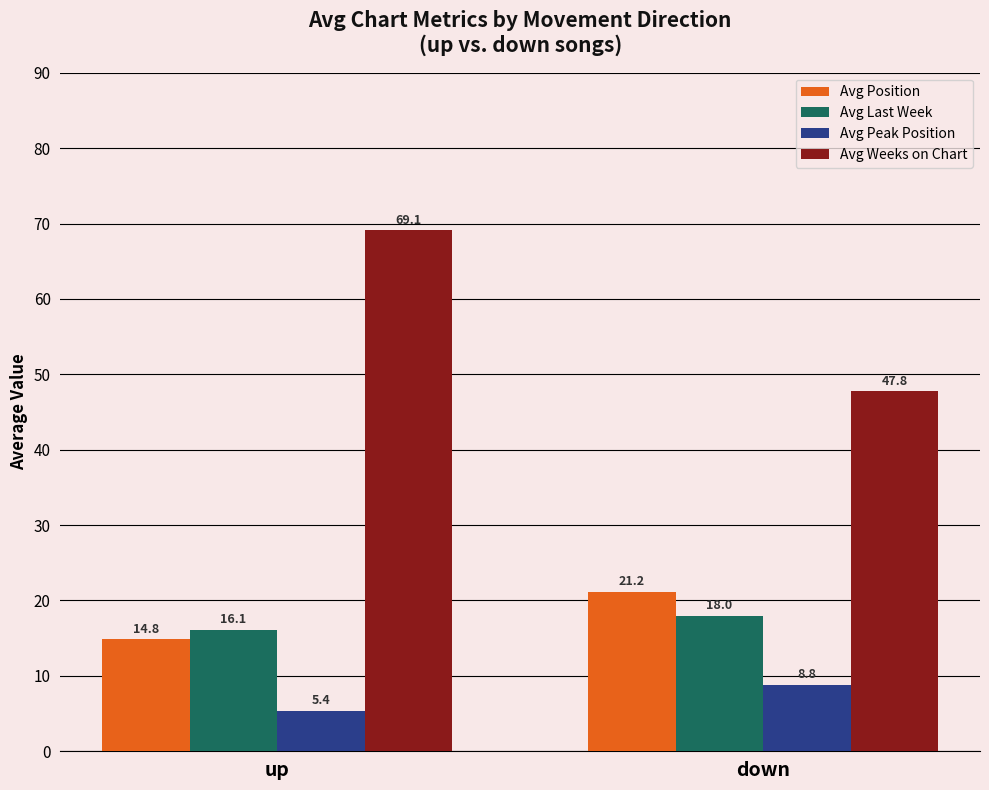

How many values in the Avg Weeks on Chart series are below 69?

1